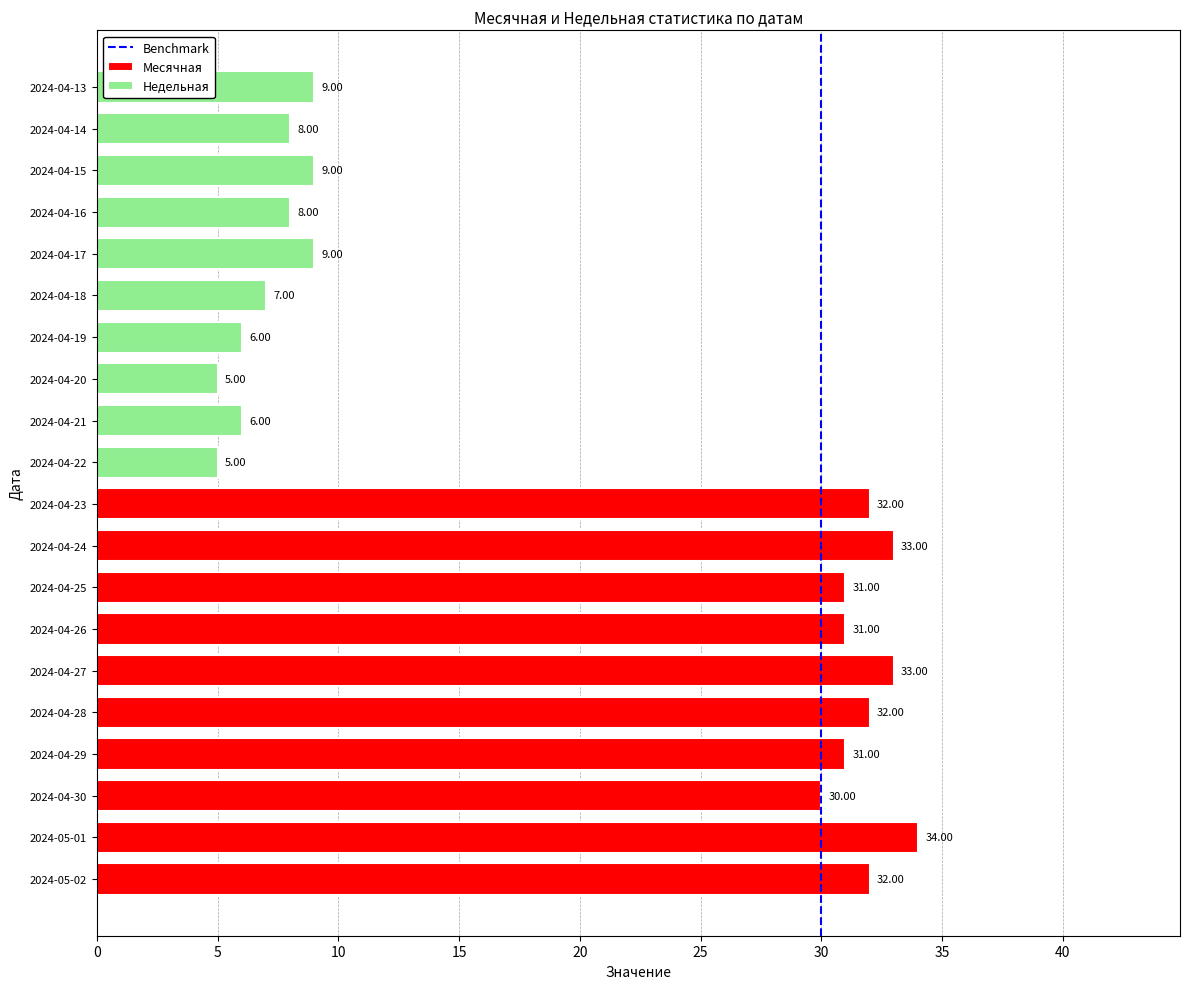

Is it true that the value at 30 is 0?

True